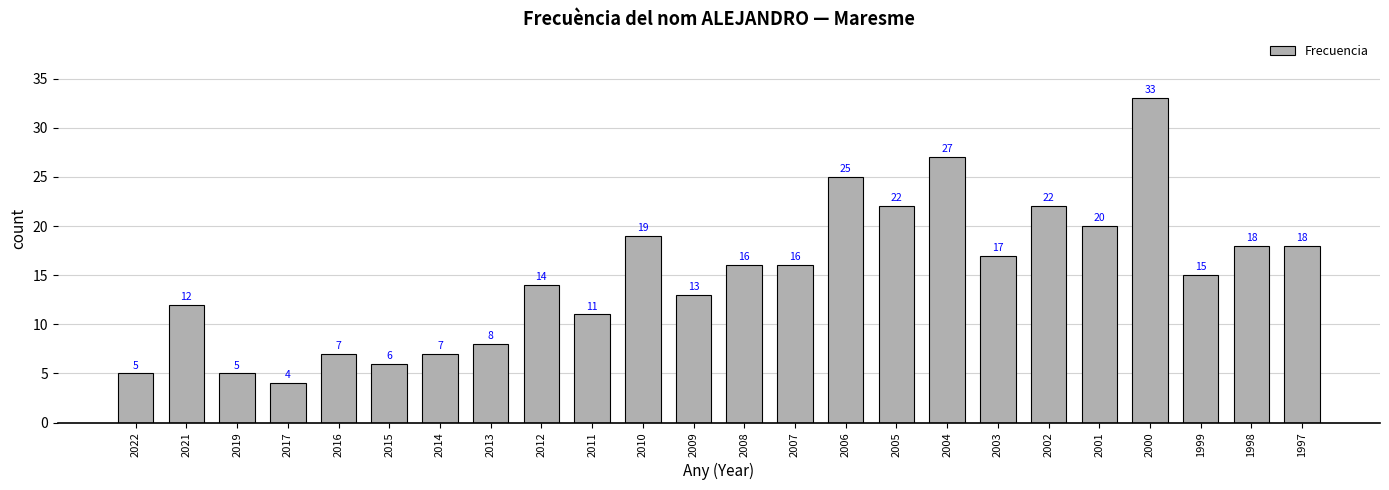

Which label corresponds to the smallest value in the chart?

2017